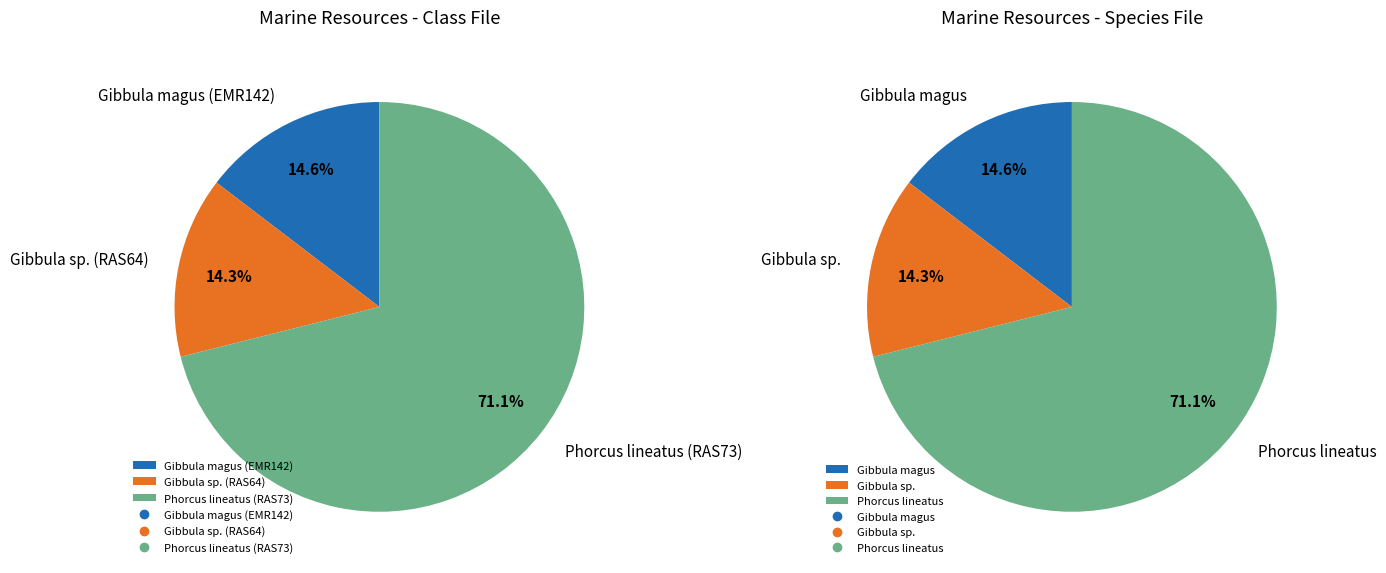

Which slice represents more than half of the pie?

Phorcus lineatus (RAS73)